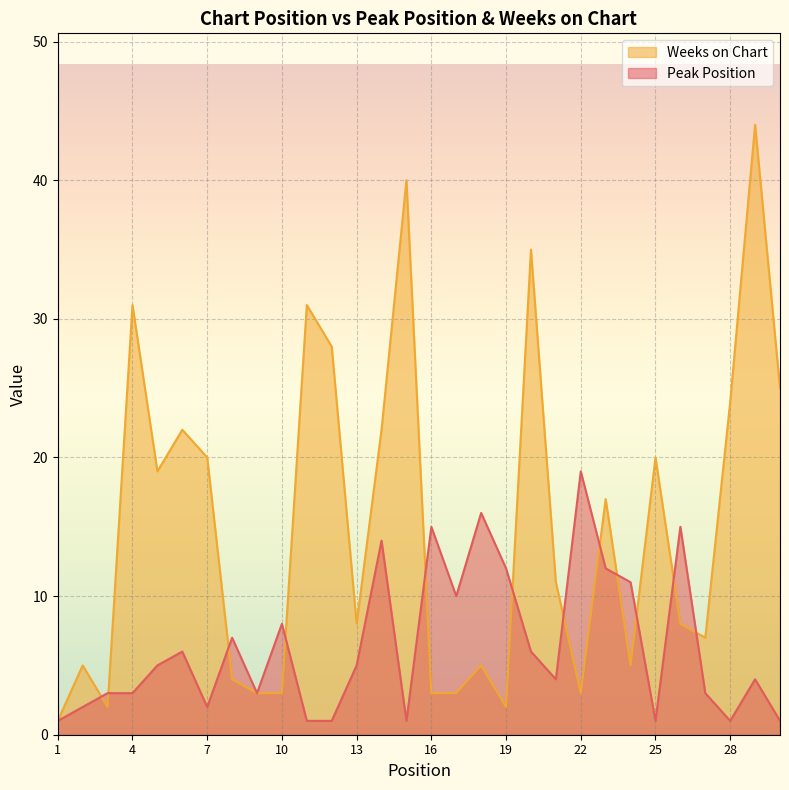

Reading left to right, extract all data points from this chart.

Peak Position: 1	2	3	3	5	6	2	7	3	8	1	1	5	14	1	15	10	16	12	6	4	19	12	11	1	15	3	1	4	1
Weeks on Chart: 1	5	2	31	19	22	20	4	3	3	31	28	8	22	40	3	3	5	2	35	11	3	17	5	20	8	7	24	44	25